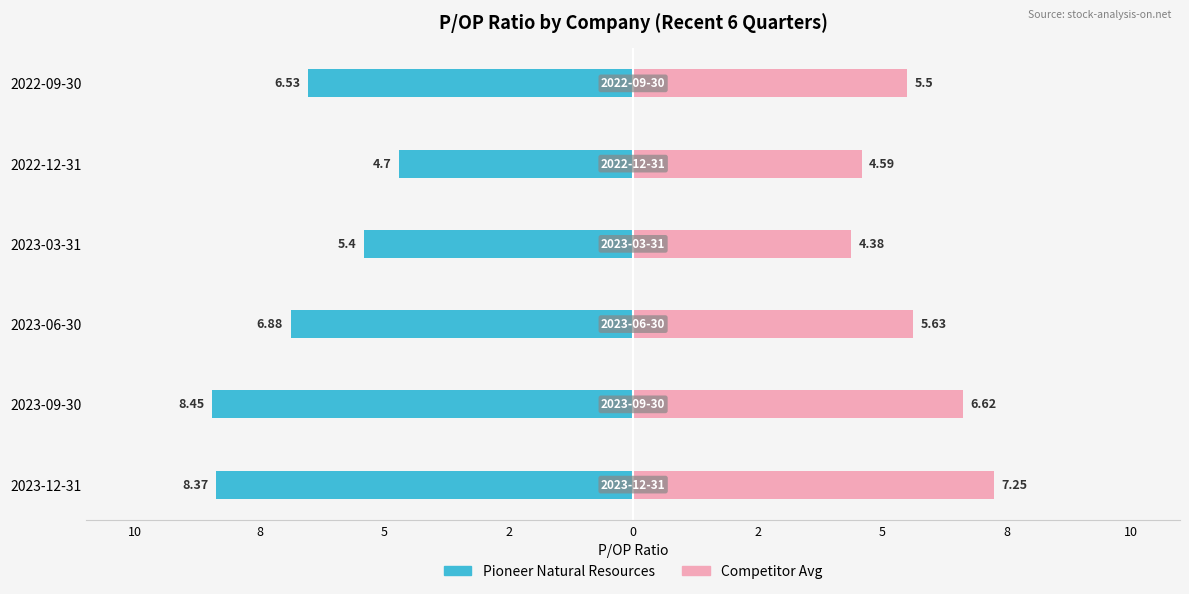

Reading left to right, extract all data points from this chart.

Pioneer Natural Resources: -8.4	-8.4	-6.9	-5.4	-4.7	-6.5
Competitor Avg: 7.2	6.6	5.6	4.4	4.6	5.5